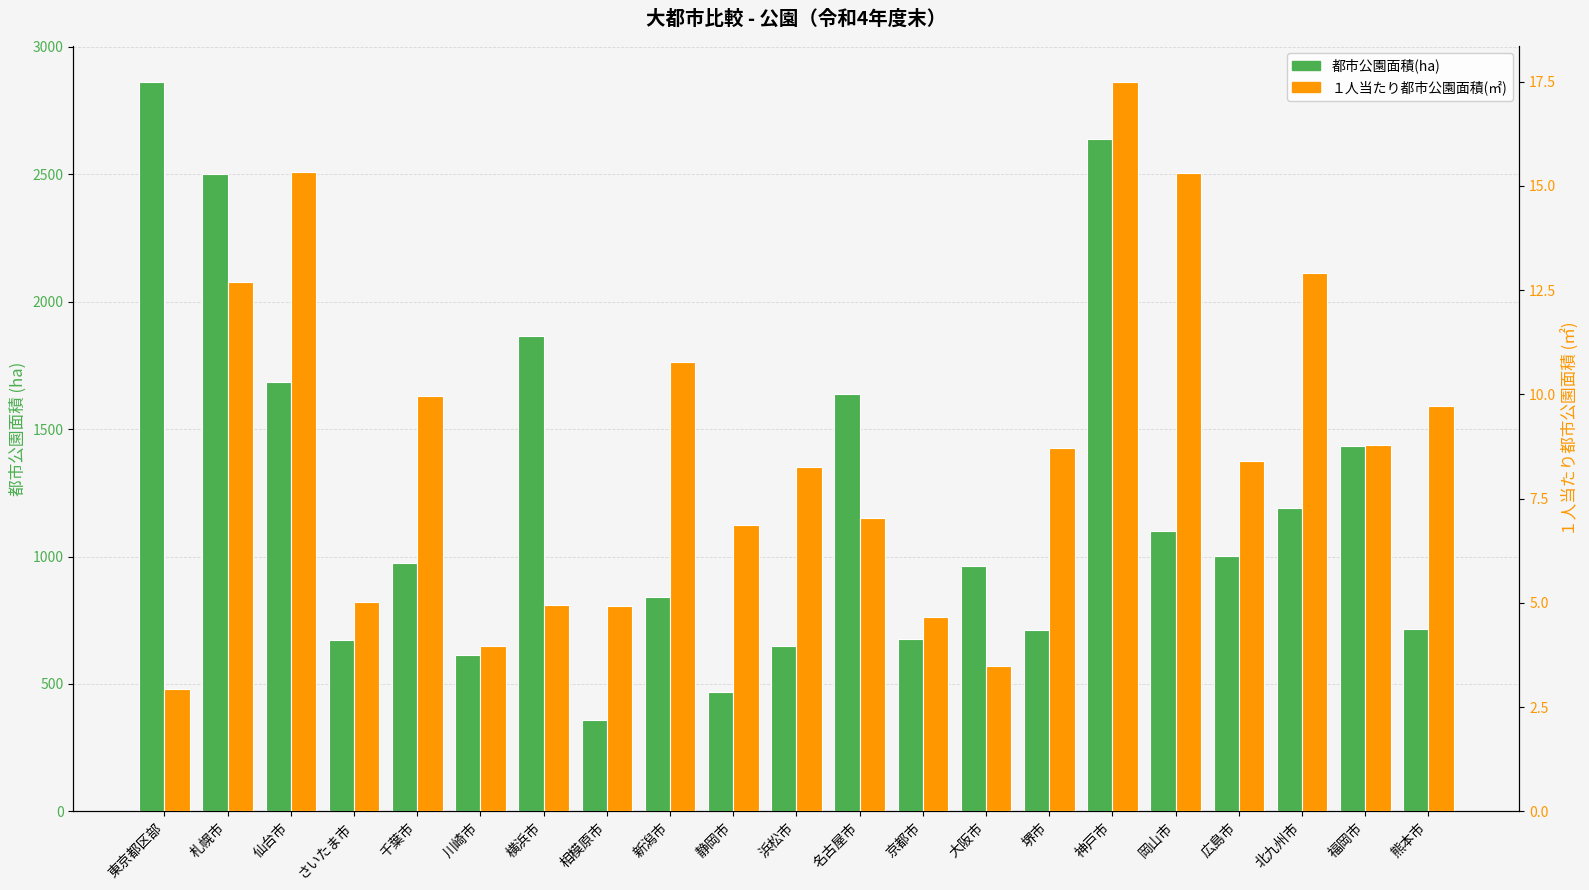

What is the label of the 20th bar from the right?

札幌市